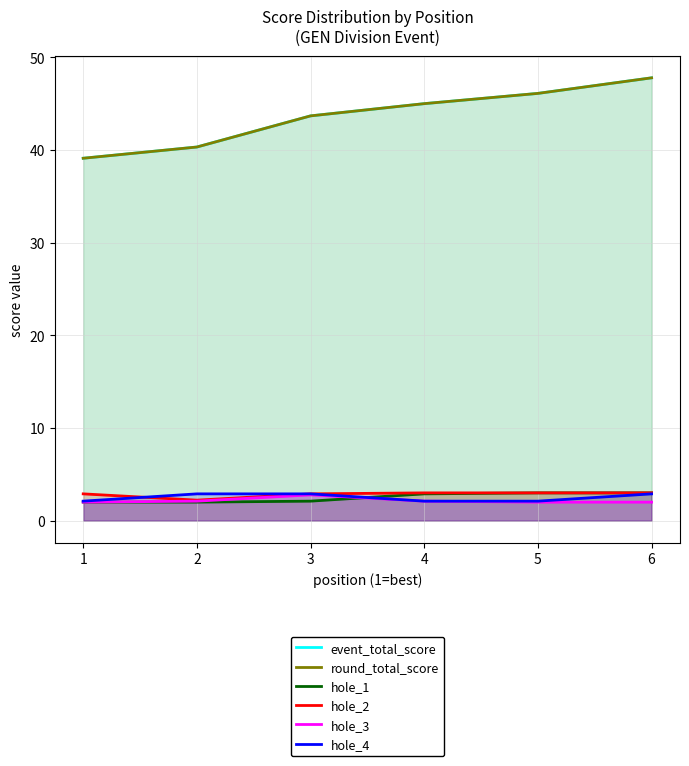

True or false: hole_4 has more than 2 points higher than both neighbors.

False